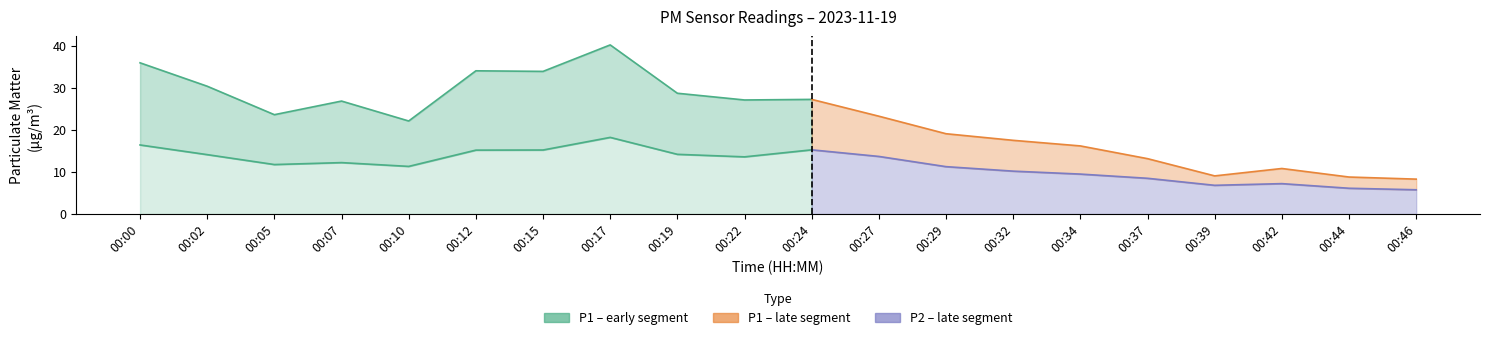

Which category has the lowest value in the P2 series?

00:46